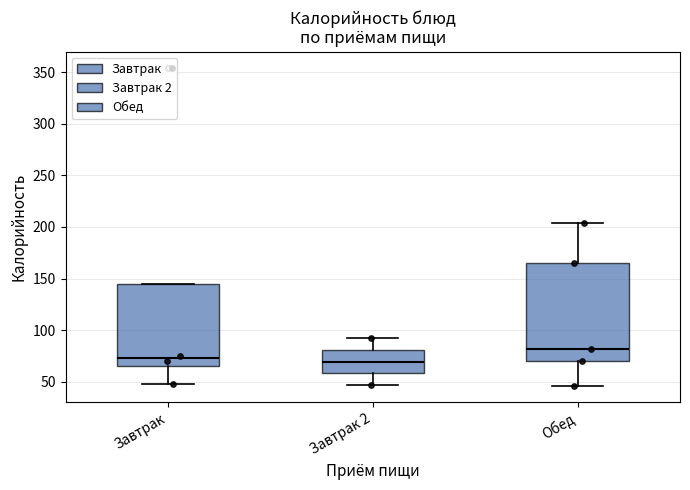

Which box's median line is the highest?

Обед